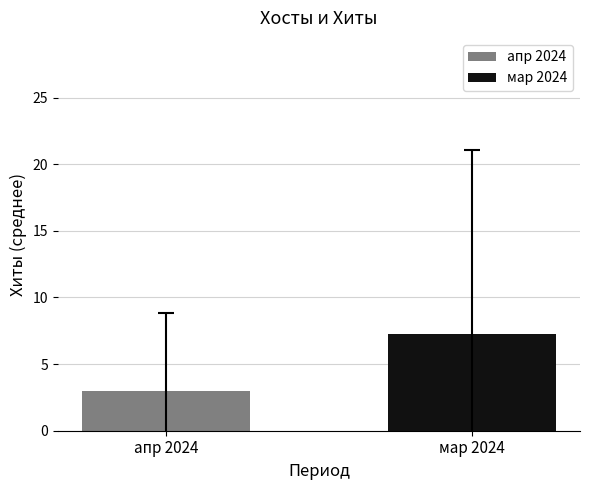

What are all the series names shown in the legend?

апр 2024, мар 2024